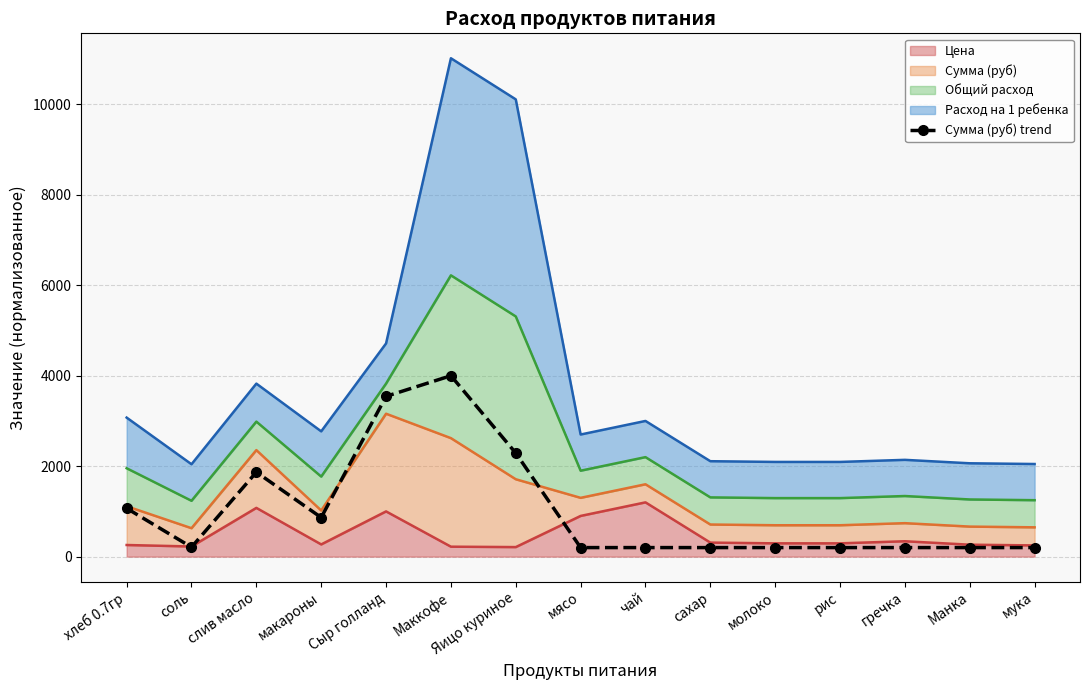

Rank the categories by value from highest to lowest.

Маккофе, Сыр голланд, Яицо куриное, слив масло, хлеб 0.7гр, макароны, соль, мясо, чай, сахар, молоко, рис, гречка, Манка, мука